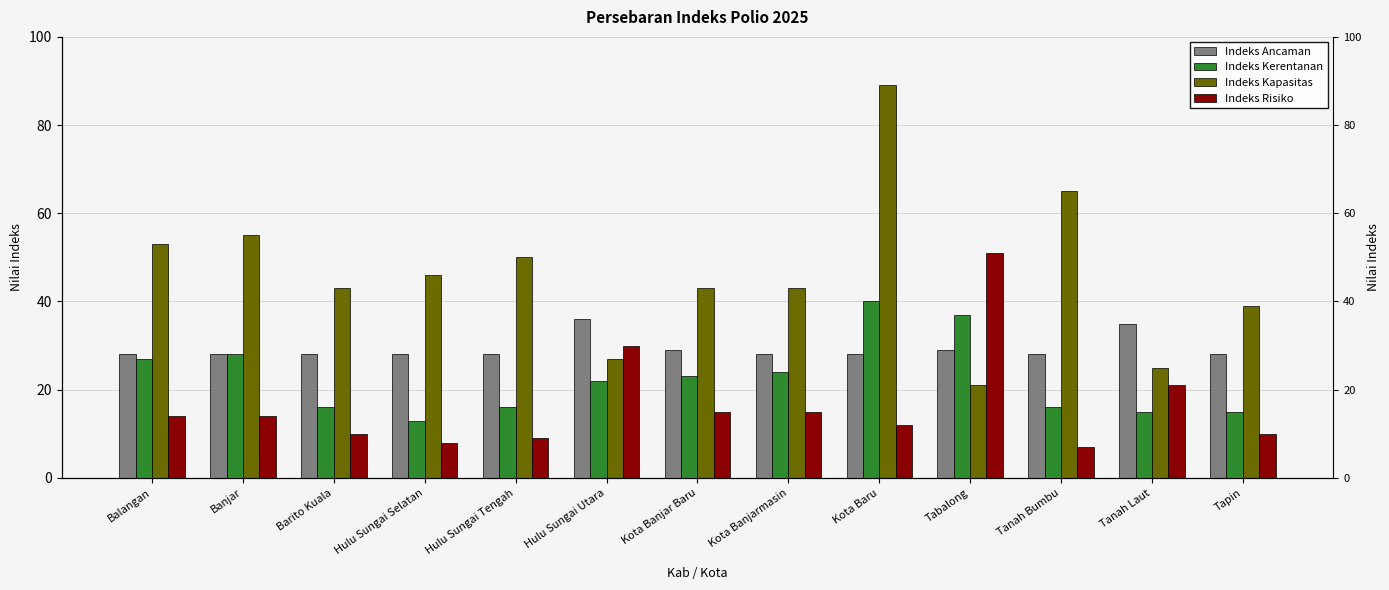

What is the label of the 2nd bar from the right?

Tanah Laut